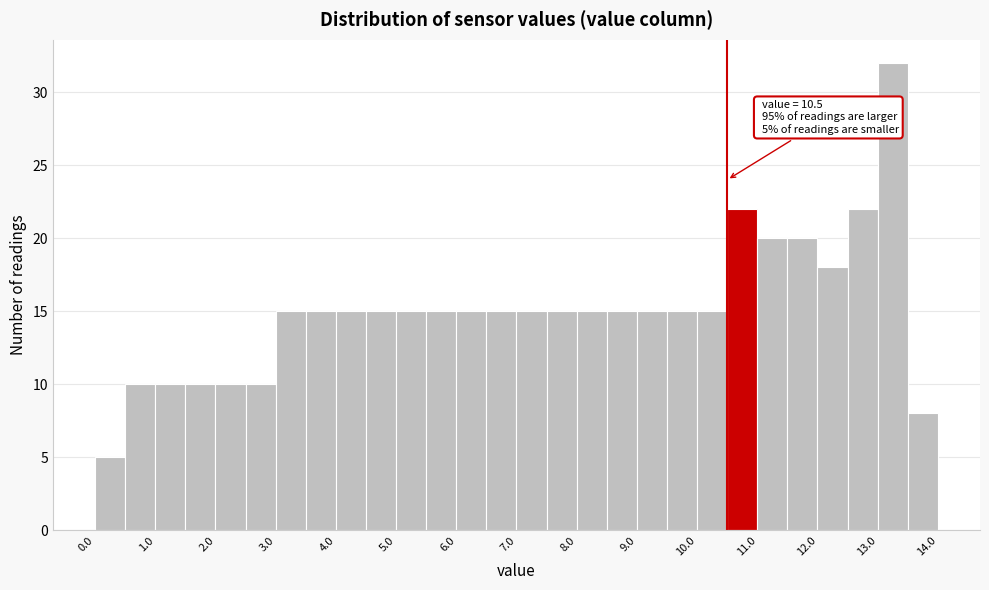

Over which range of the x-axis is the bar tallest?

13.0 to 13.5